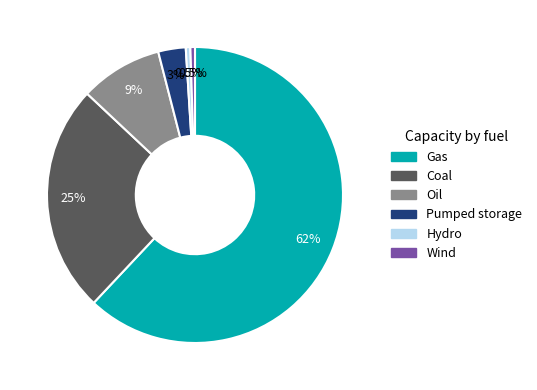

Does any single category account for the majority?

Yes